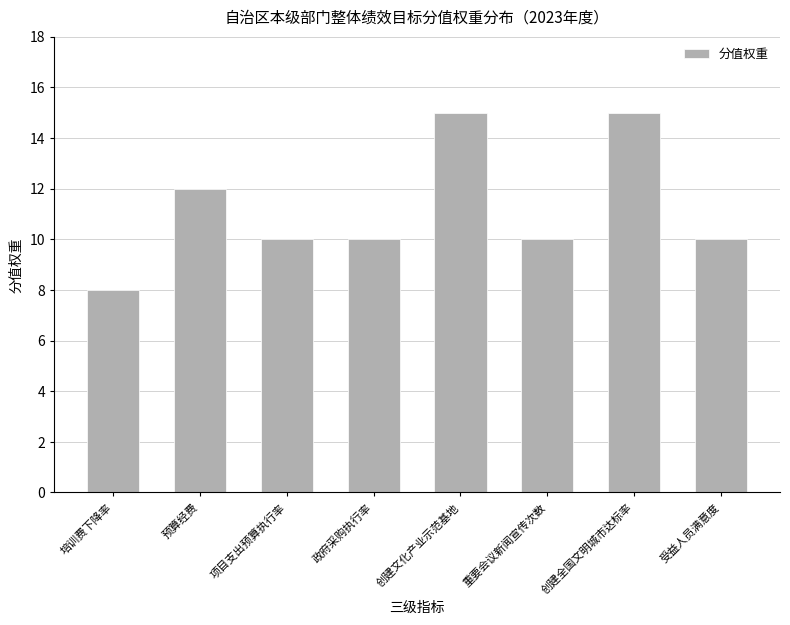

What is the change in value from 培训费下降率 to 创建文化产业示范基地?

+7